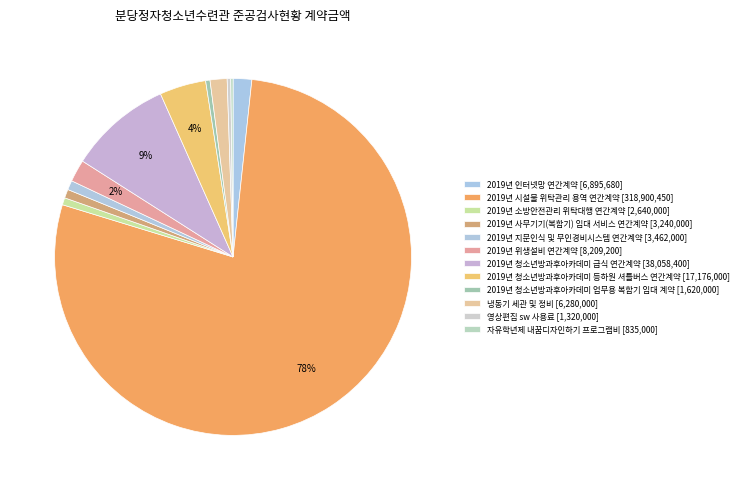

Approximately how many times larger is the value at 2019년 청소년방과후아카데미 업무용 복합기 임대 계약 compared to 자유학년제 내꿈디자인하기 프로그램비?

1.9